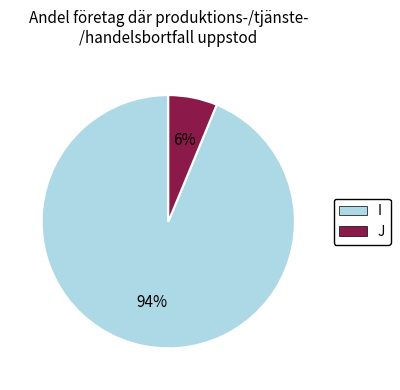

What percentage is the J slice, to the nearest percent?

6%